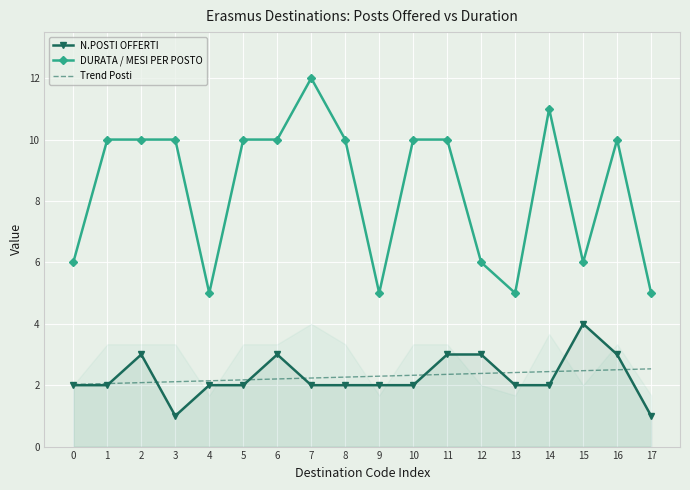

Is this an area chart (filled region under the line)?

No